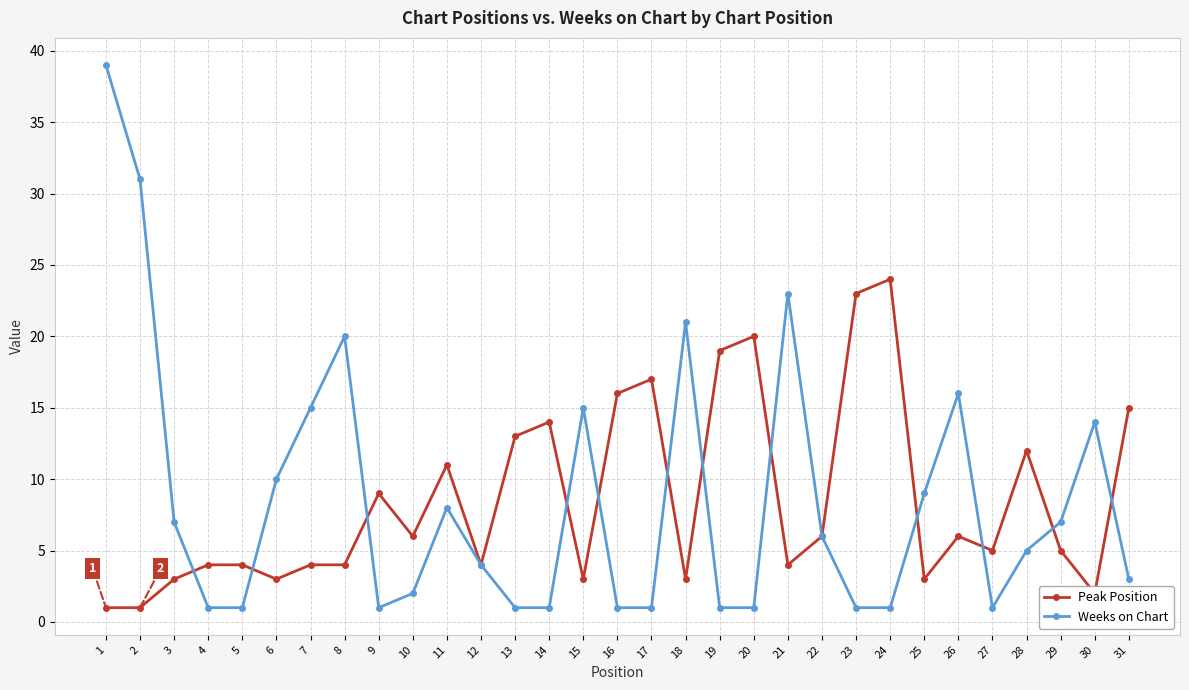

What is the sum of the Peak Position values at 27 and 28?

17